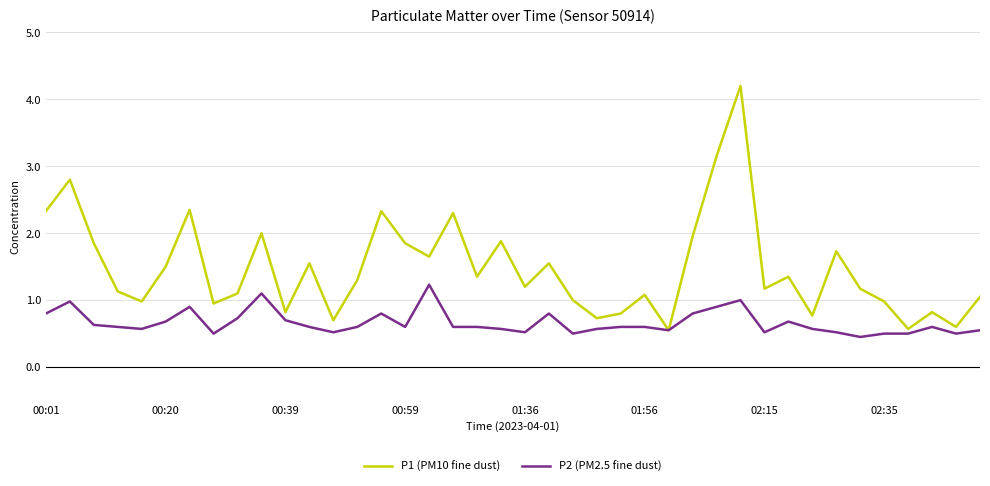

What are all the series names shown in the legend?

P1 (PM10 fine dust), P2 (PM2.5 fine dust)